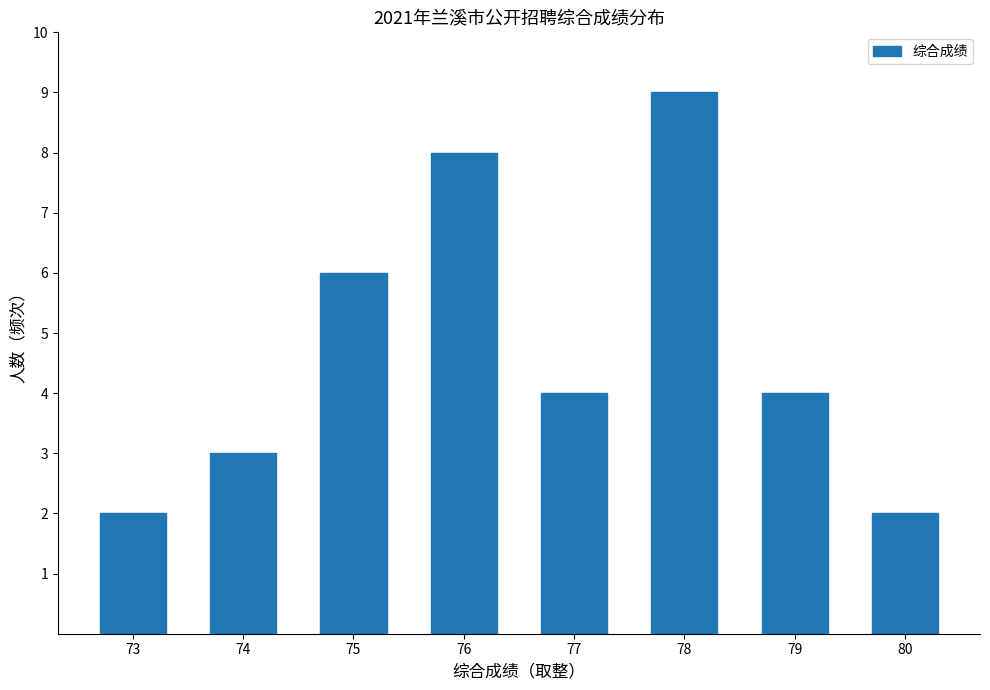

How many data points does each series have?

8